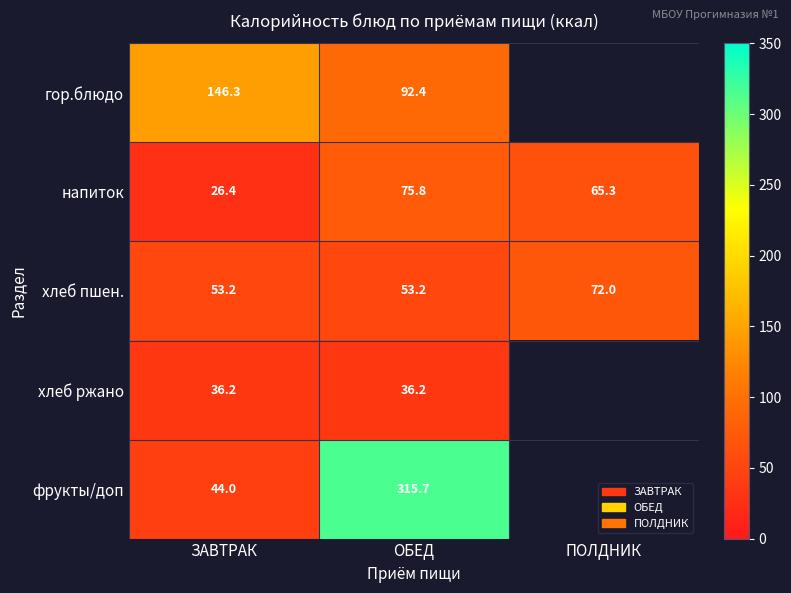

Is it true that гор.блюдо equals 92.4 at ОБЕД?

True